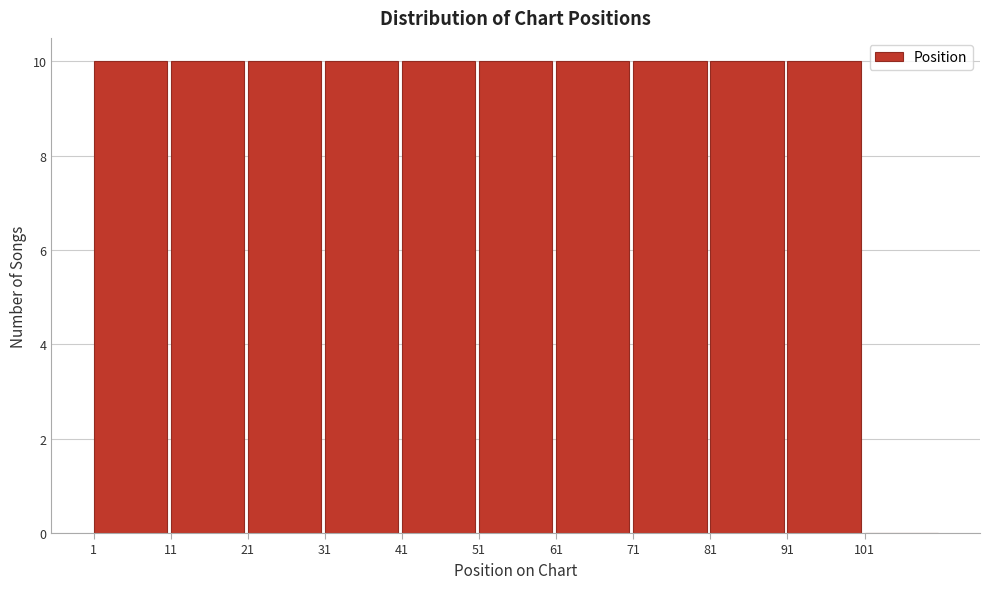

What is the height of the bar covering 21 to 31 on the x-axis? The values are not printed on the chart, so give them approximately, as read against the axis.

10